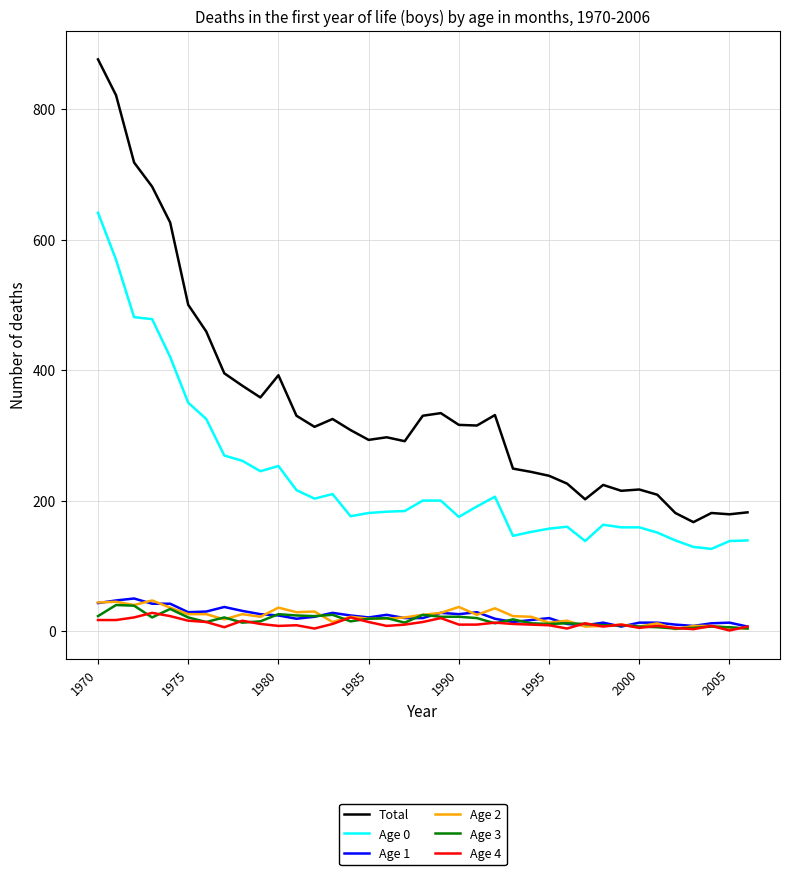

Which series has the largest range (max minus min)?

Total